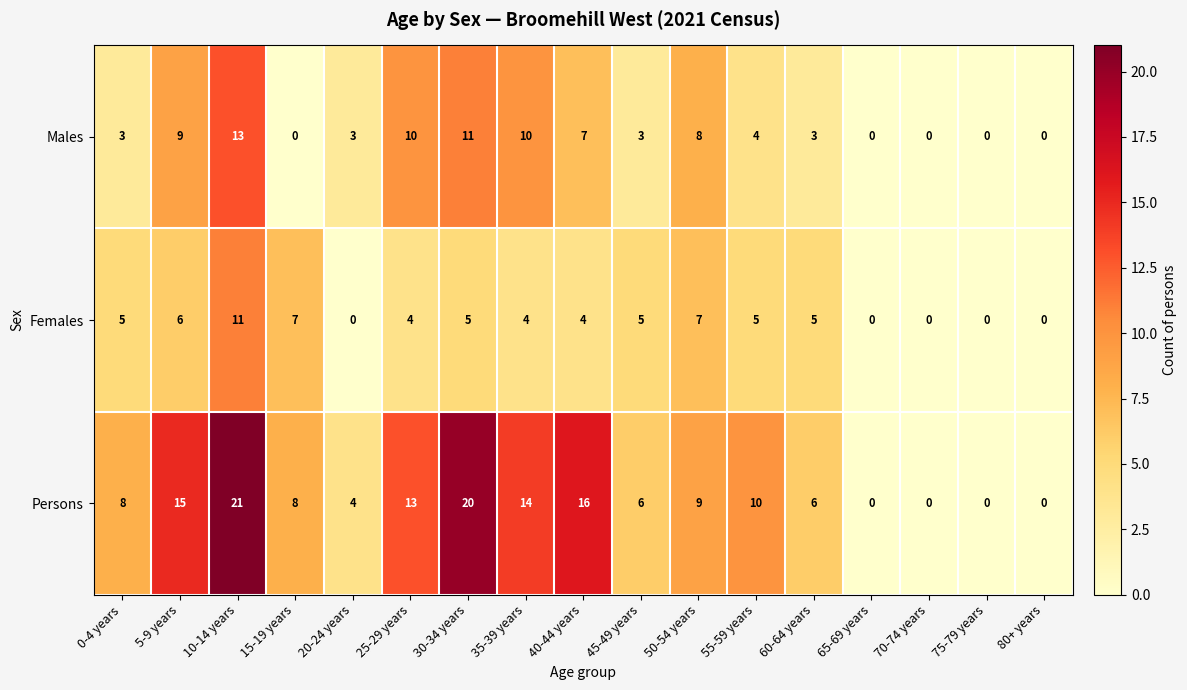

What is the maximum value shown in the chart?

21